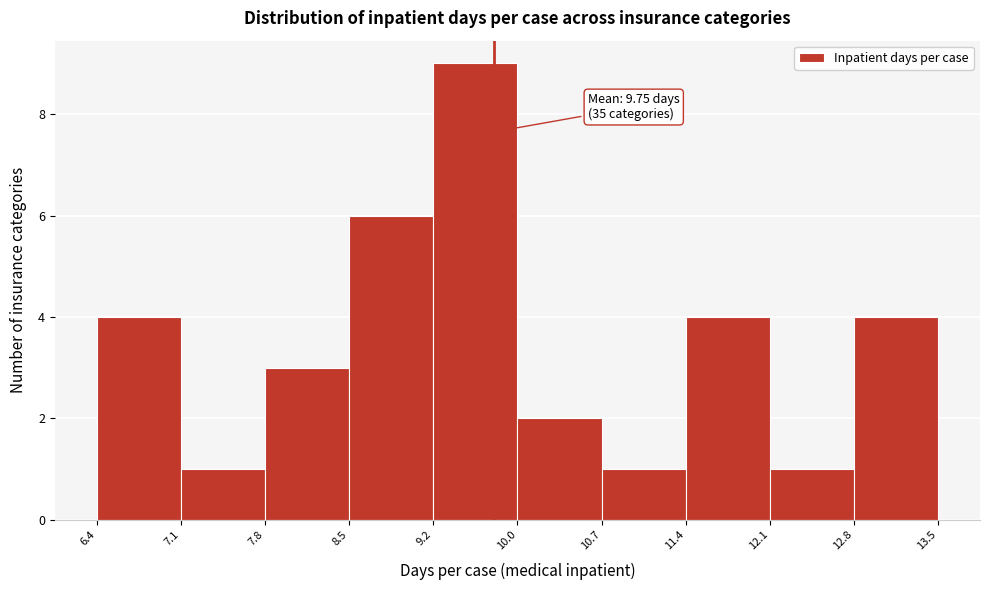

Over which range of the x-axis is the bar tallest?

9.2 to 10.0